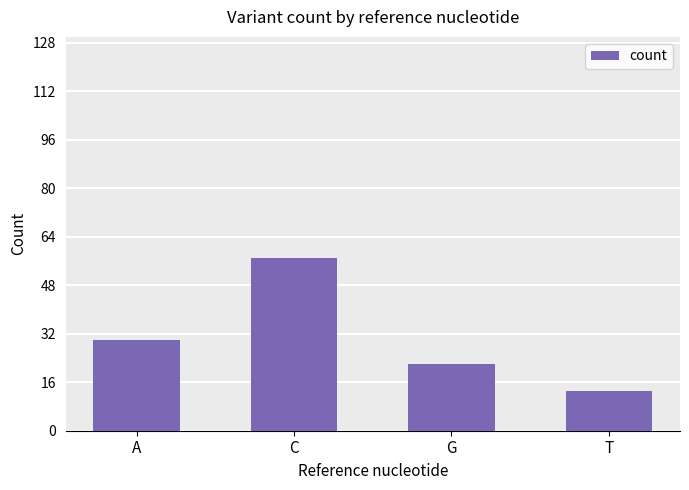

Count the number of data series in this chart.

1